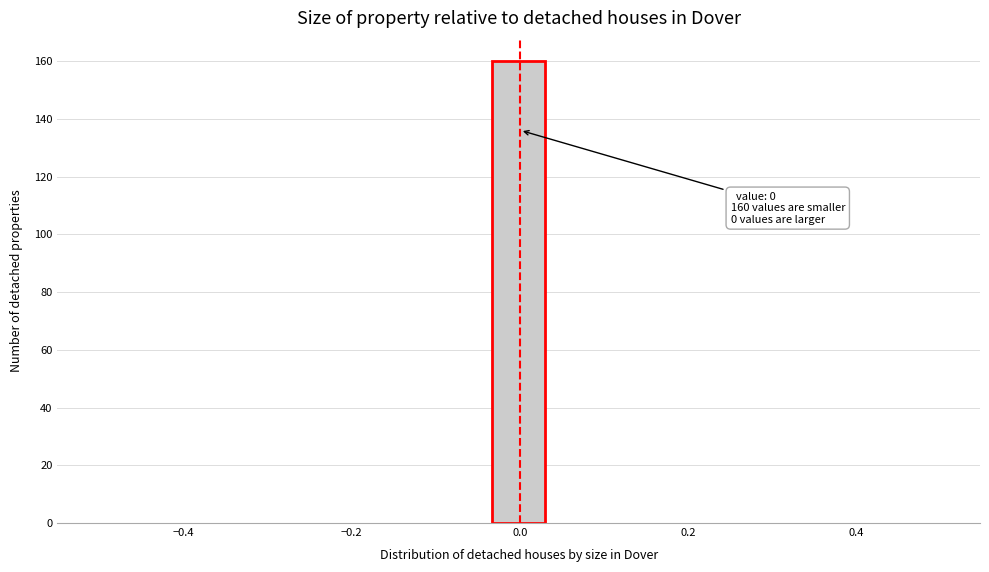

Read against the x-axis, roughly where is the centre of the tallest bar?

0.00